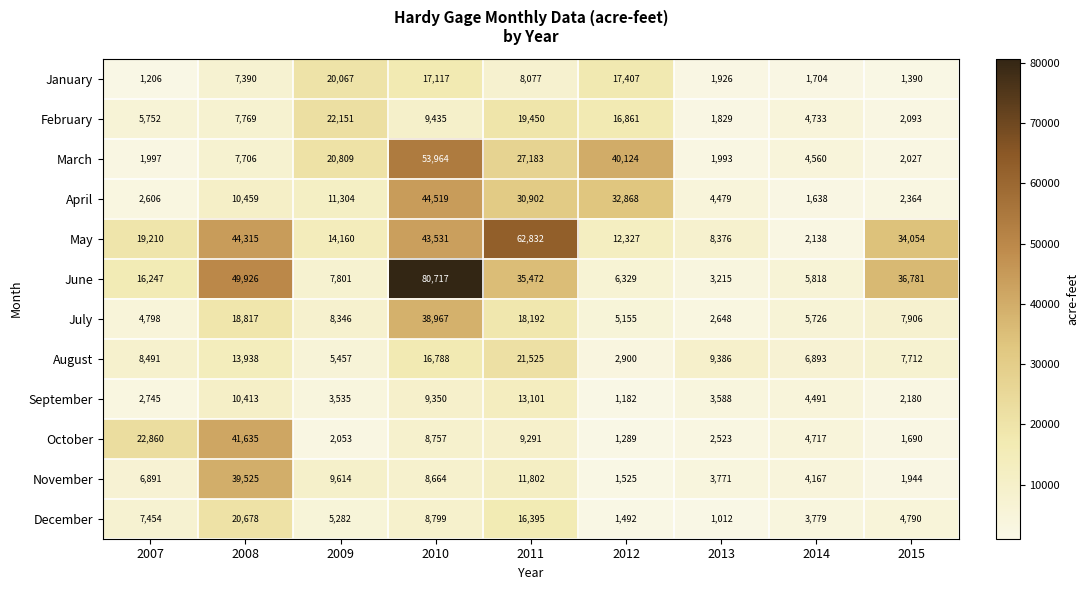

Is the value of September at 2008 greater than the value of March at 2008?

Yes